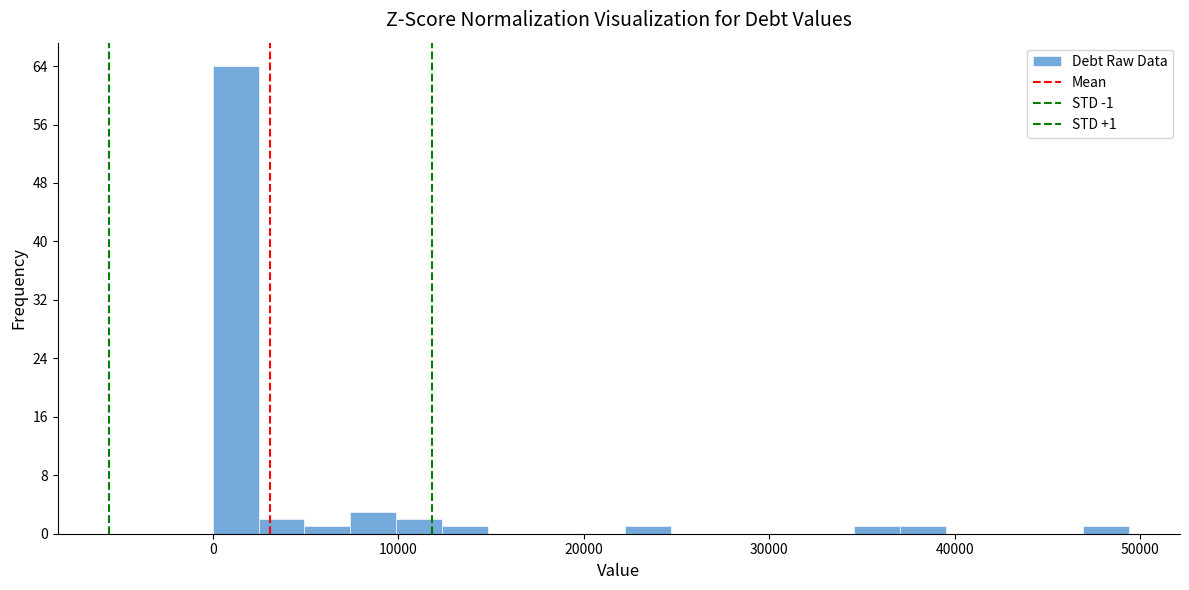

Around what value on the x-axis is the tallest bar? Give the approximate position of its centre, as read against the axis.

1000